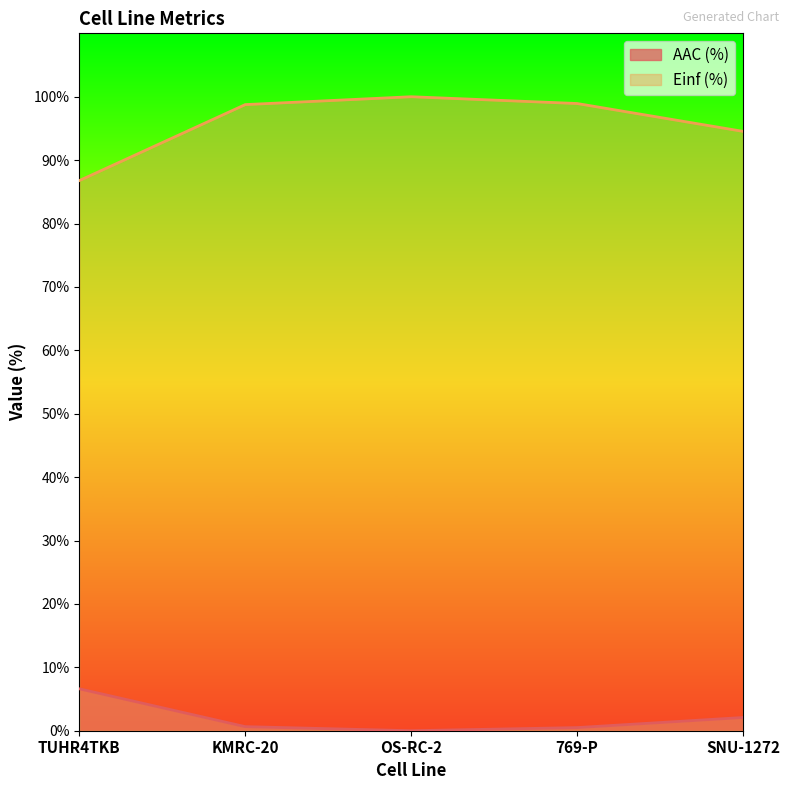

What are all the series names shown in the legend?

AAC (%), Einf (%)